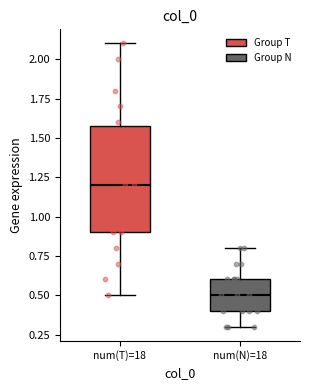

Comparing the boxes themselves (not the whiskers), which one is the tallest?

num(T)=18